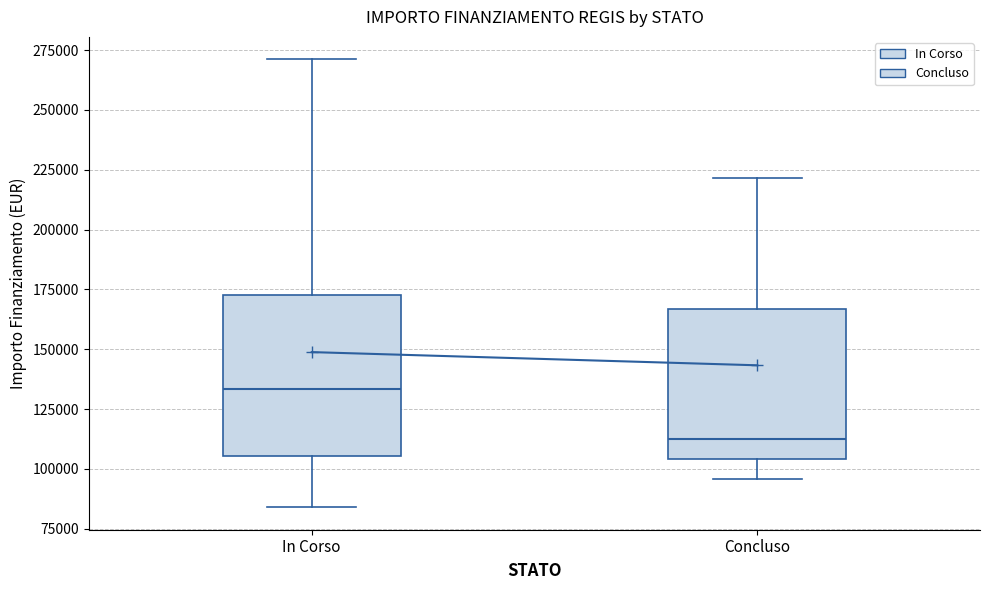

Reading left to right, transcribe this box plot: for each box, give where its median line is, the range the box spans, and where its two whiskers end, as read against the y-axis. The values are not printed on the chart, so give them approximately, as read against the axis.

In Corso: median 135000, box 105000 to 175000, whiskers 85000 to 270000
Concluso: median 115000, box 105000 to 165000, whiskers 95000 to 220000